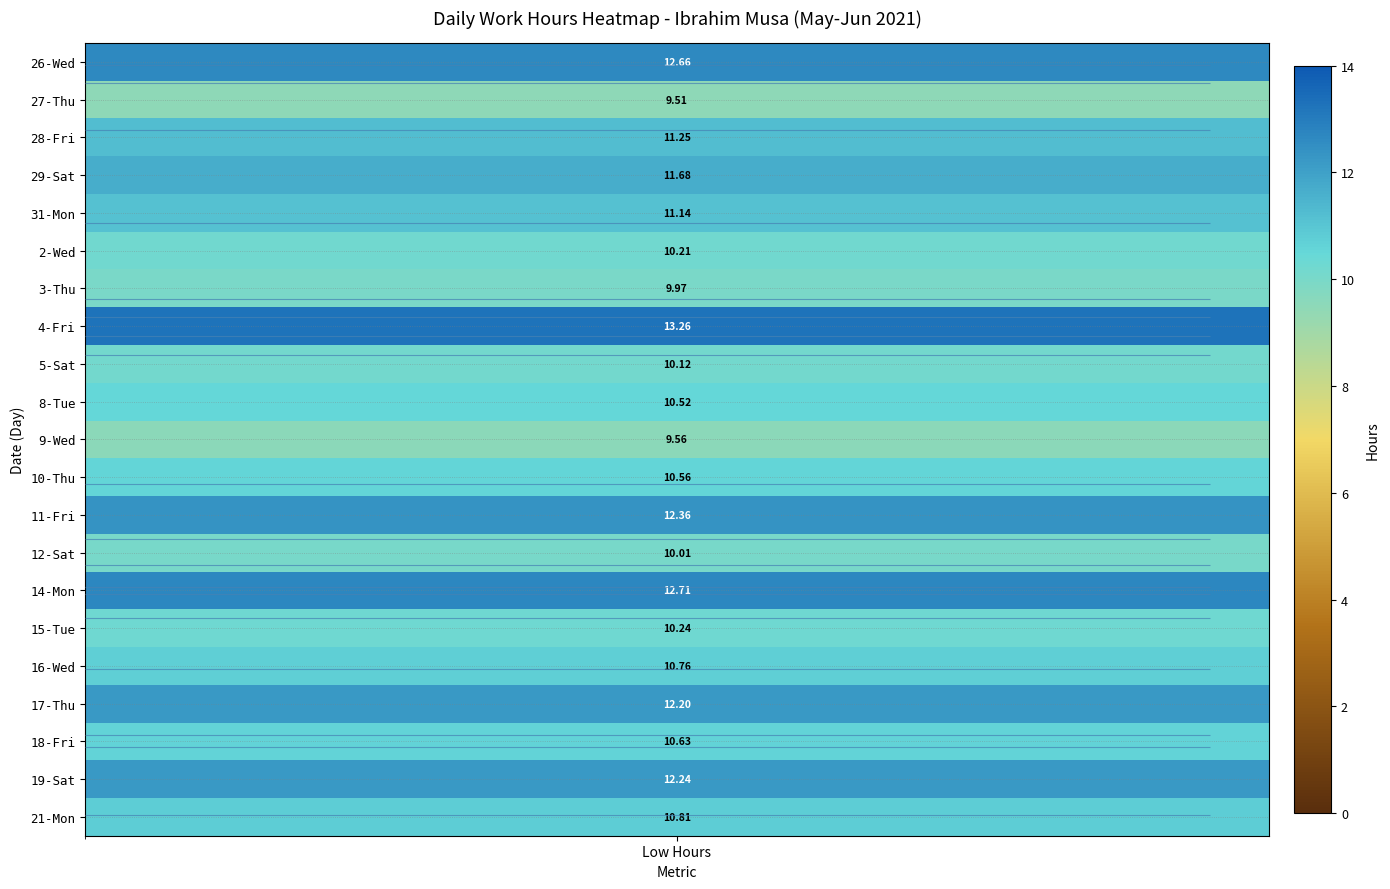

True or false: 14-Mon has a value of 4.1 at 1.

False